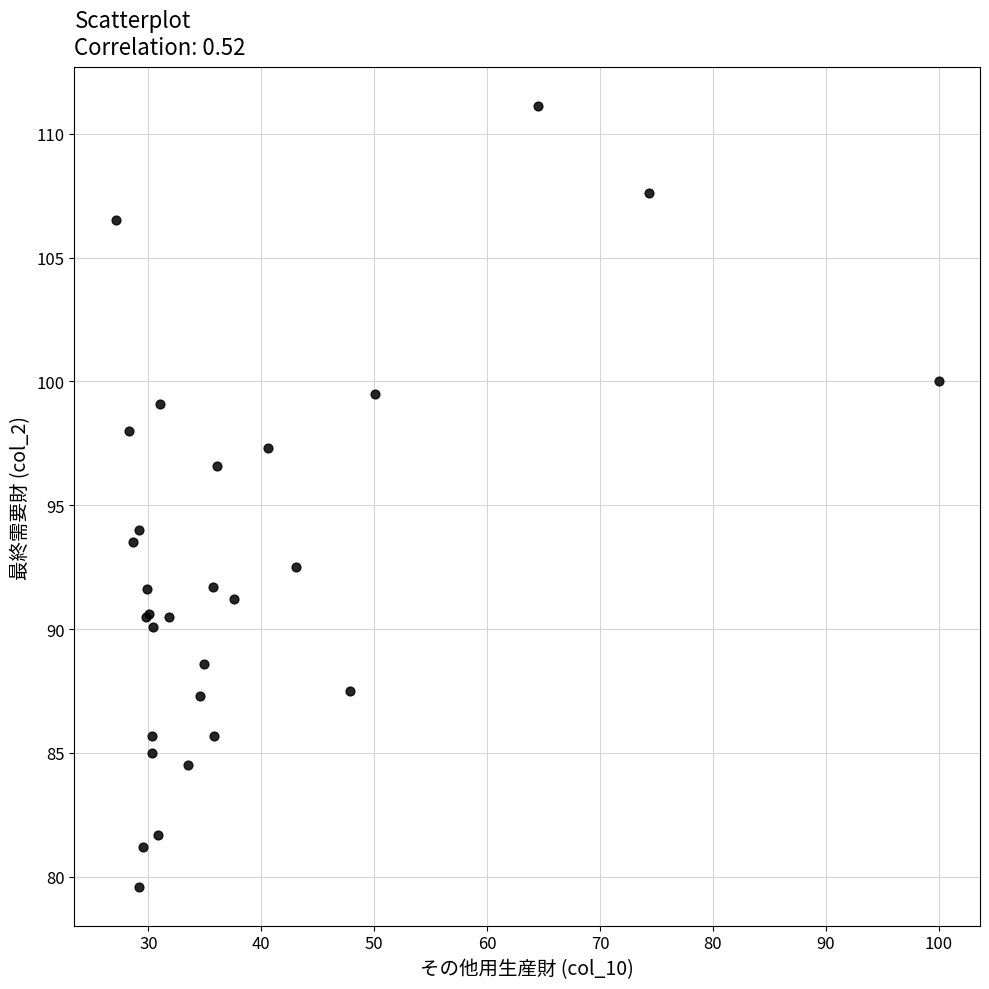

What Y value in the scatter plot is closest to 95?

94.0